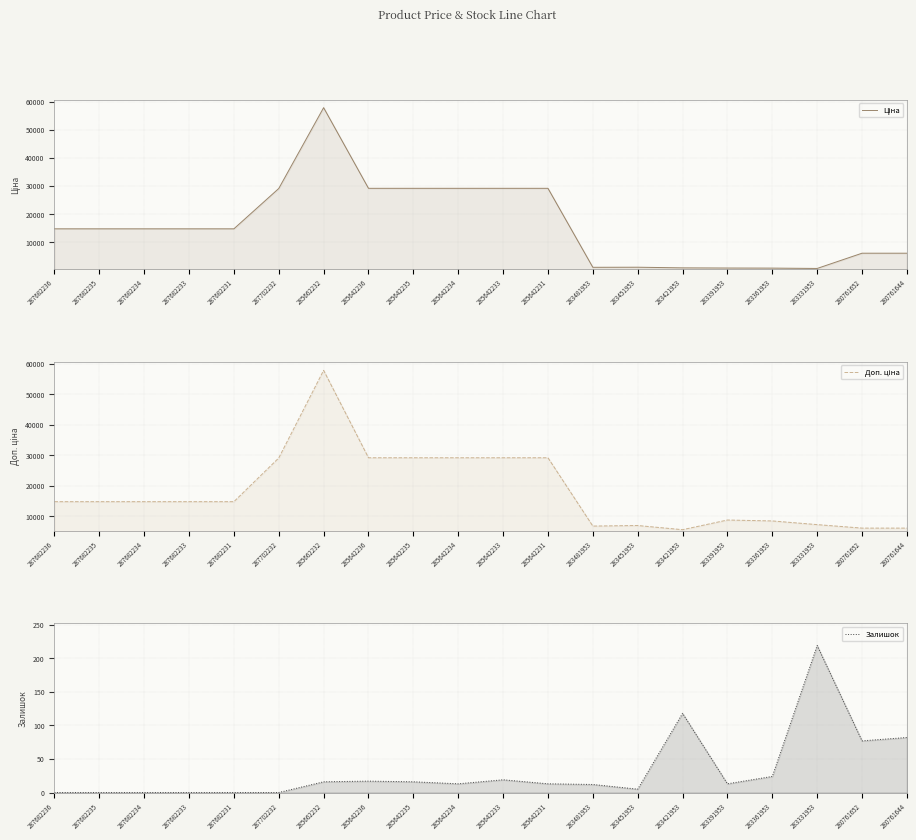

What are all the series names shown in the legend?

Ціна, Доп. ціна, Залишок